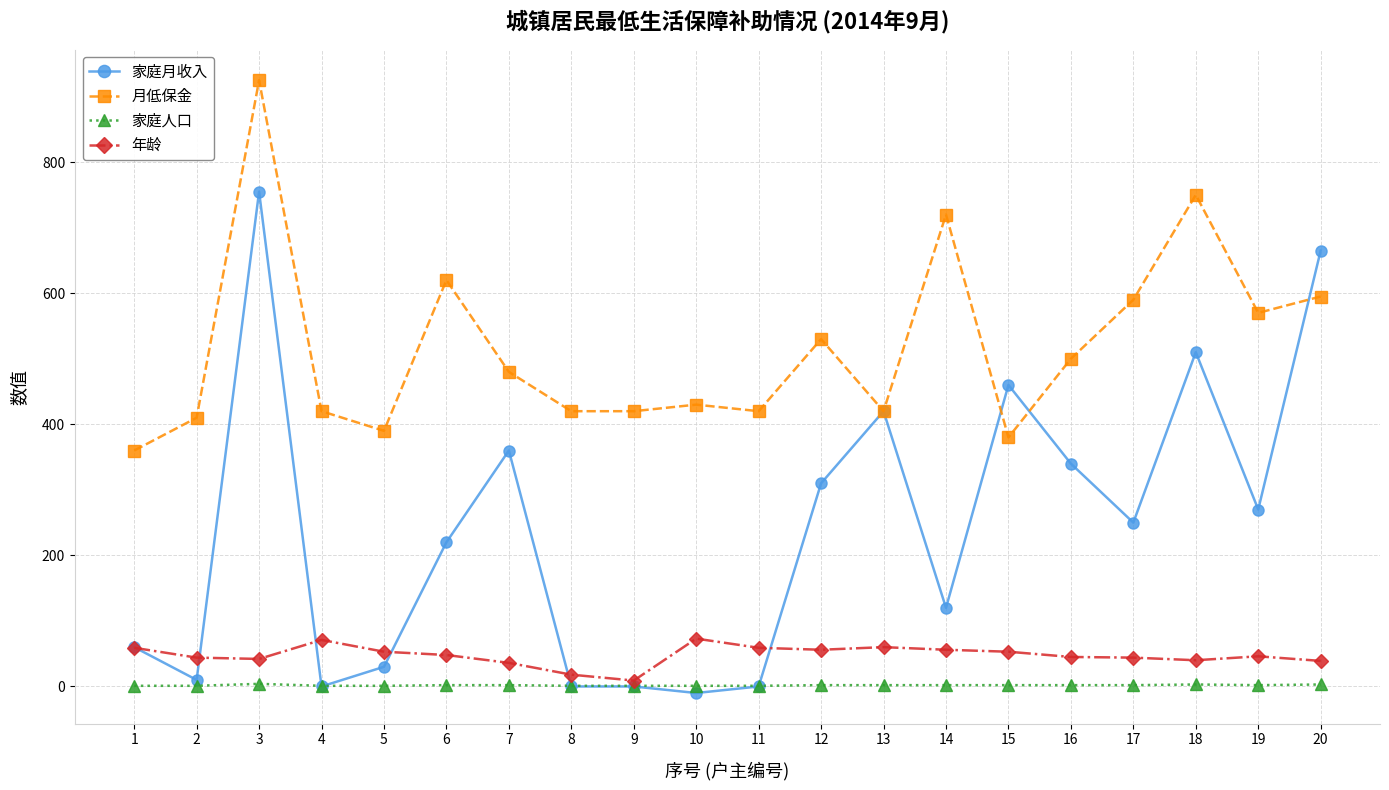

The value of 家庭月收入 at 18 is 510. True or false?

True